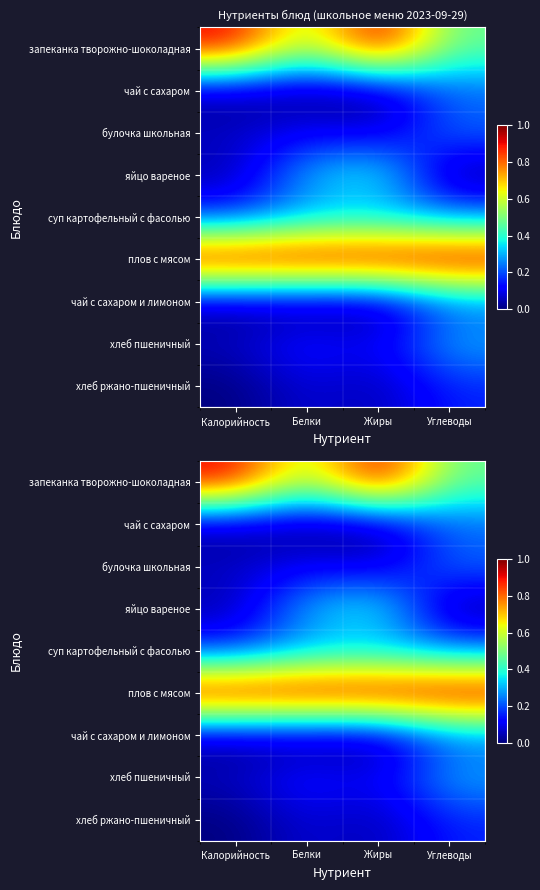

What is the difference between the чай с сахаром values at Углеводы and Калорийность?

0.2